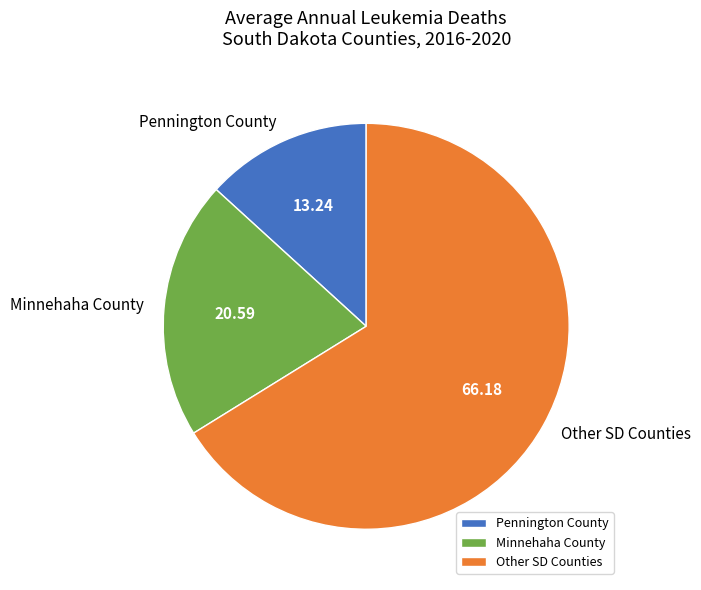

Which category has the smallest portion of the pie?

Pennington County